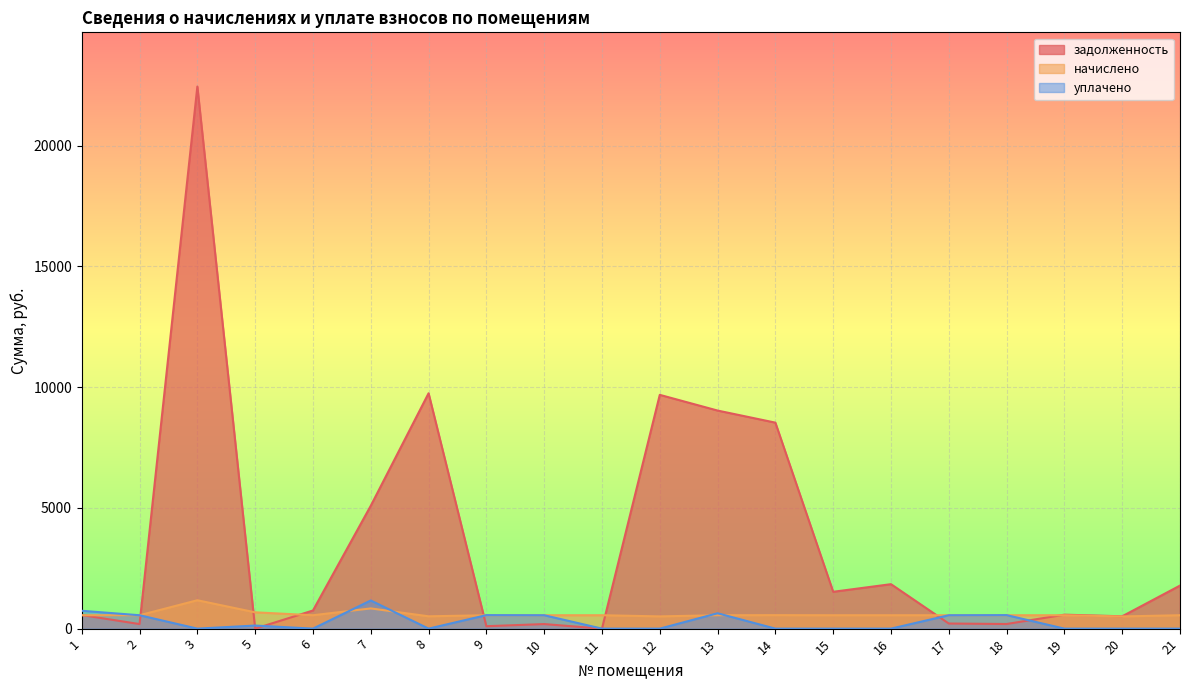

List the series in order of their peak value, highest first.

задолженность, начислено, уплачено